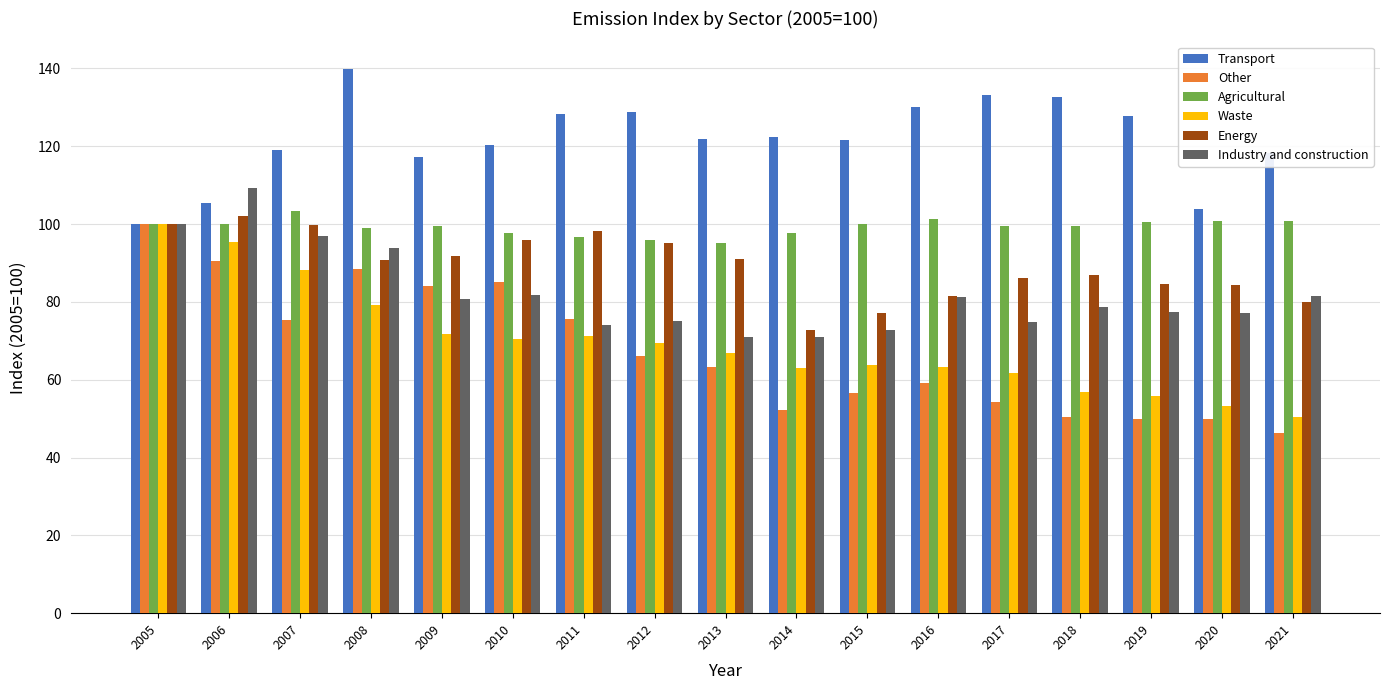

At which label does Transport first exceed 121?

2008